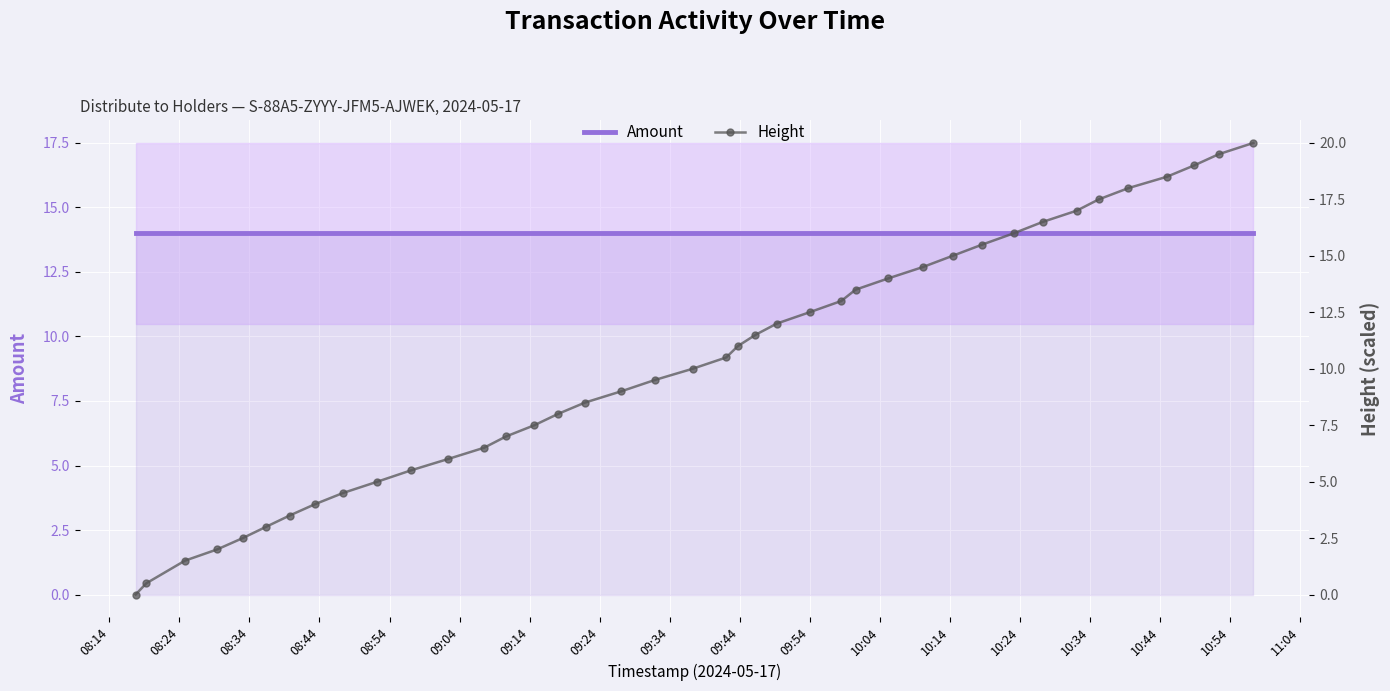

Which series has the widest spread of values?

Height